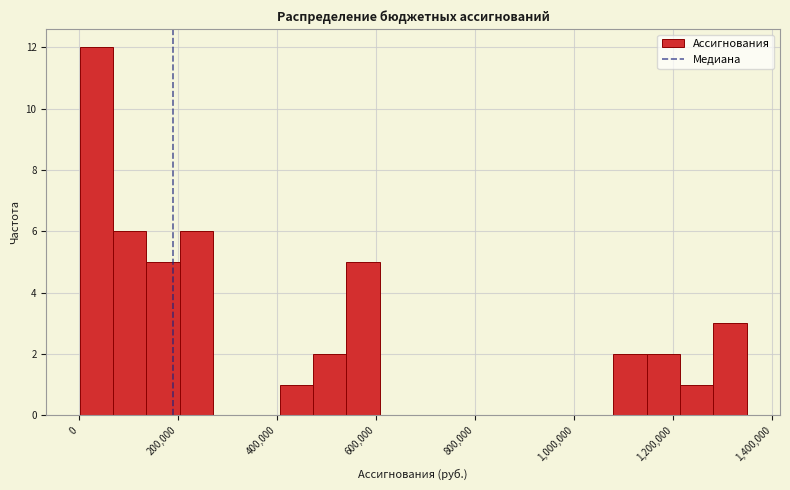

Around what value on the x-axis is the tallest bar? Give the approximate position of its centre, as read against the axis.

40000